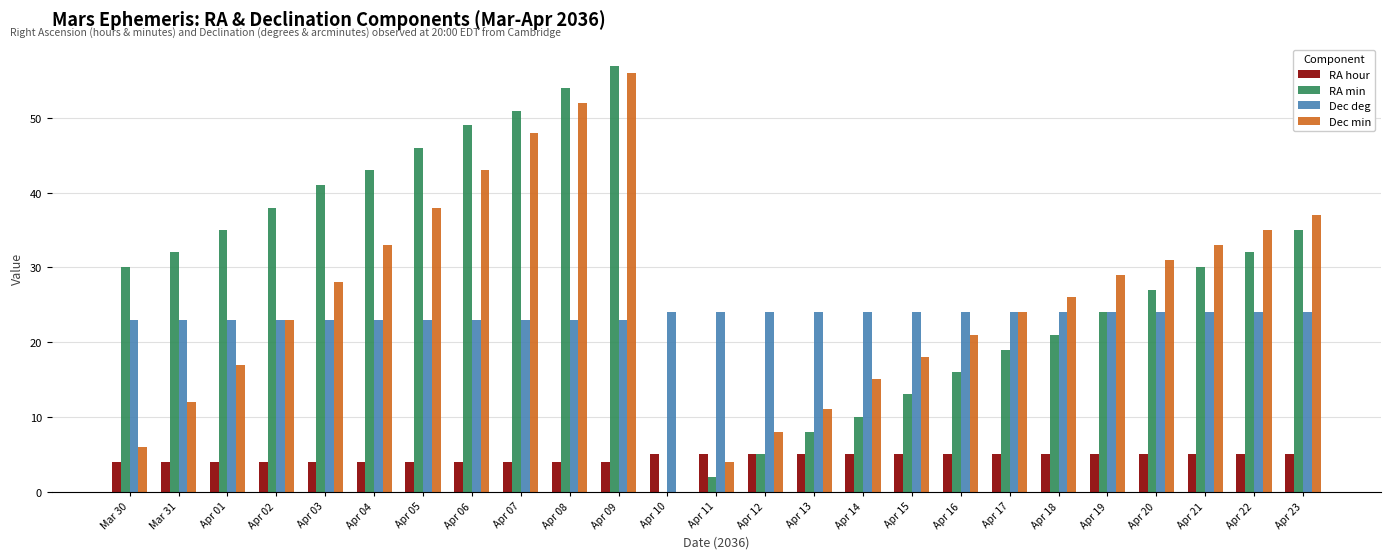

Are the bars grouped side by side (vs. stacked)?

Yes